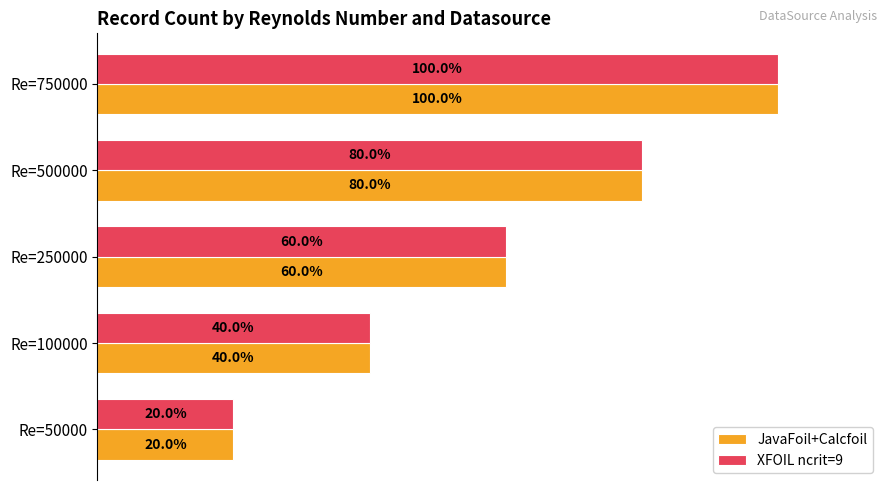

Is the value of JavaFoil+Calcfoil at Re=50000 greater than the value of XFOIL ncrit=9 at Re=750000?

No